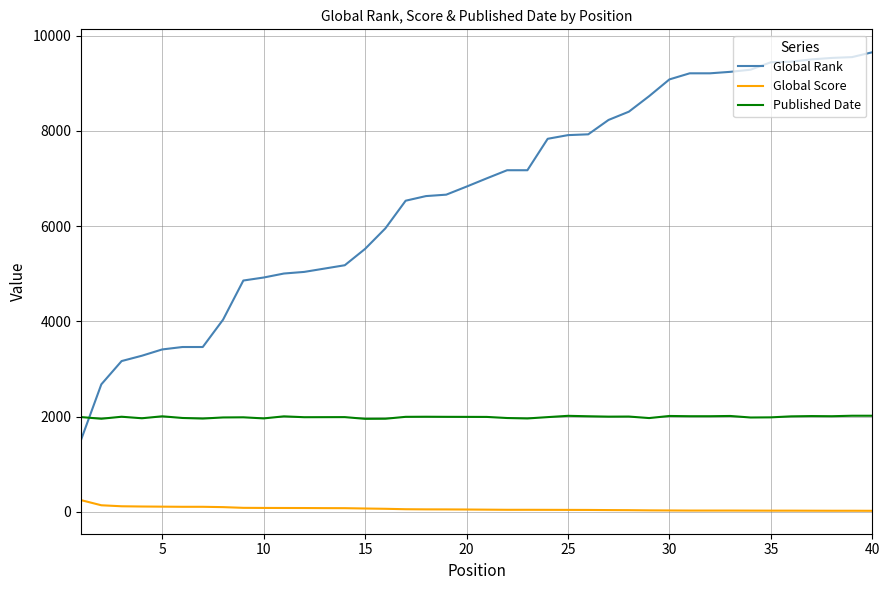

How many series are shown in this chart?

3